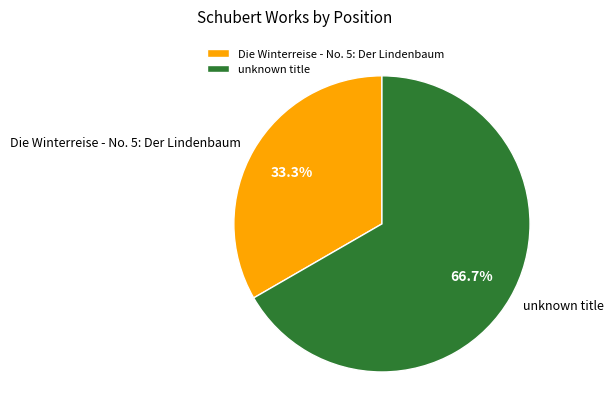

Rank the categories by value from lowest to highest.

Die Winterreise - No. 5: Der Lindenbaum, unknown title